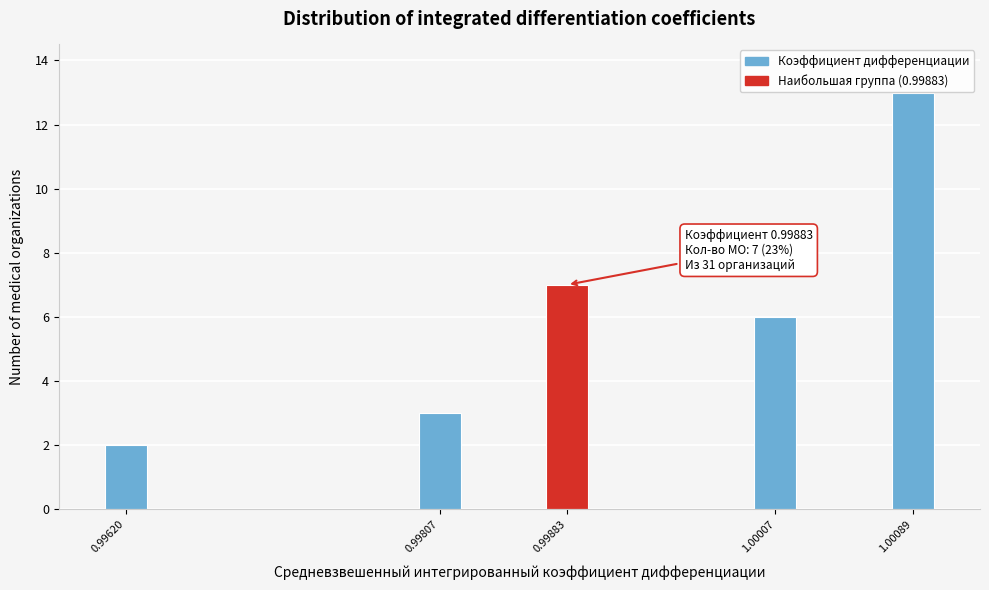

Reading left to right, transcribe all the data shown in this chart.

2	3	7	6	13